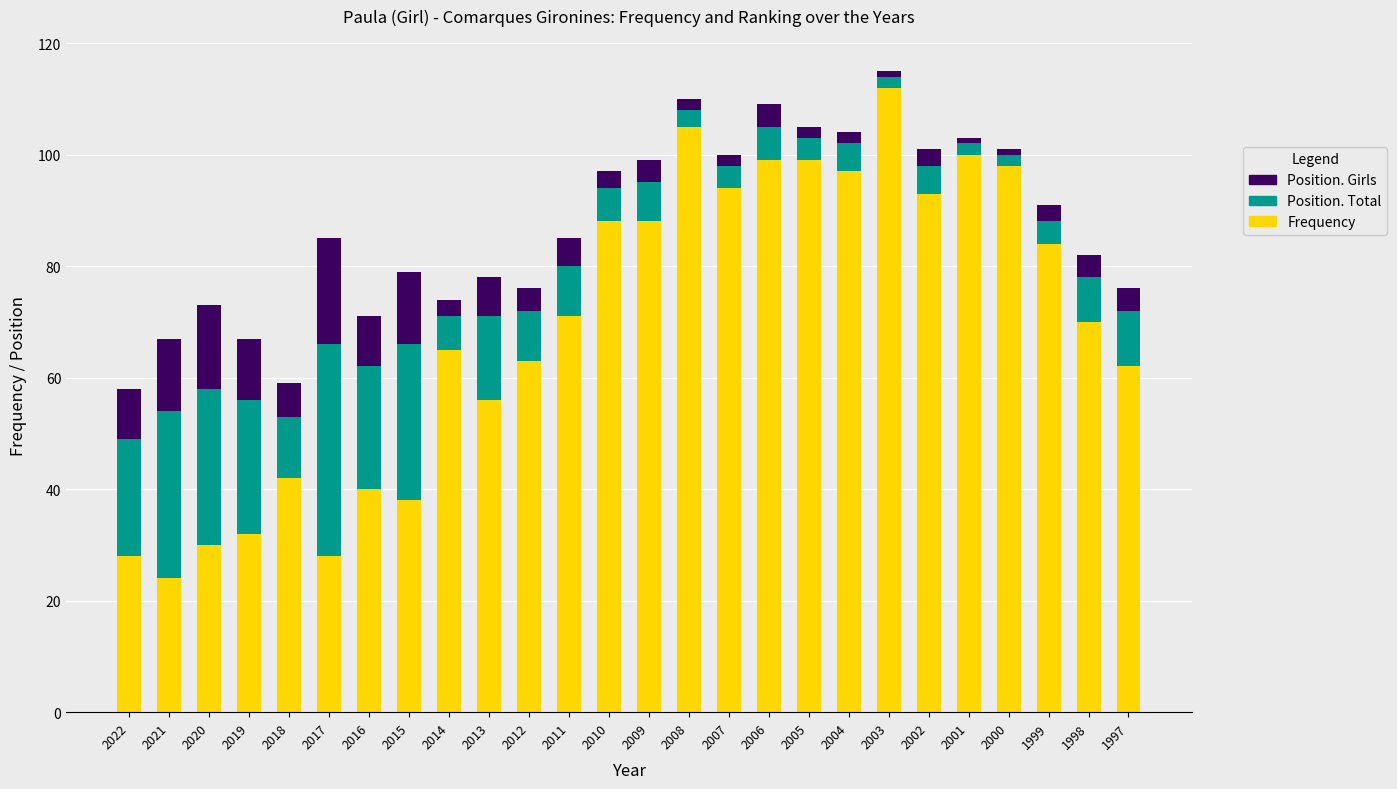

What is the average value of the Frequency series?

69